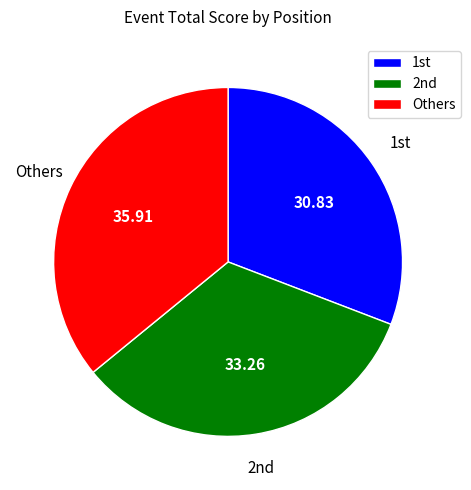

Rank the categories by value from highest to lowest.

Others, 2nd, 1st